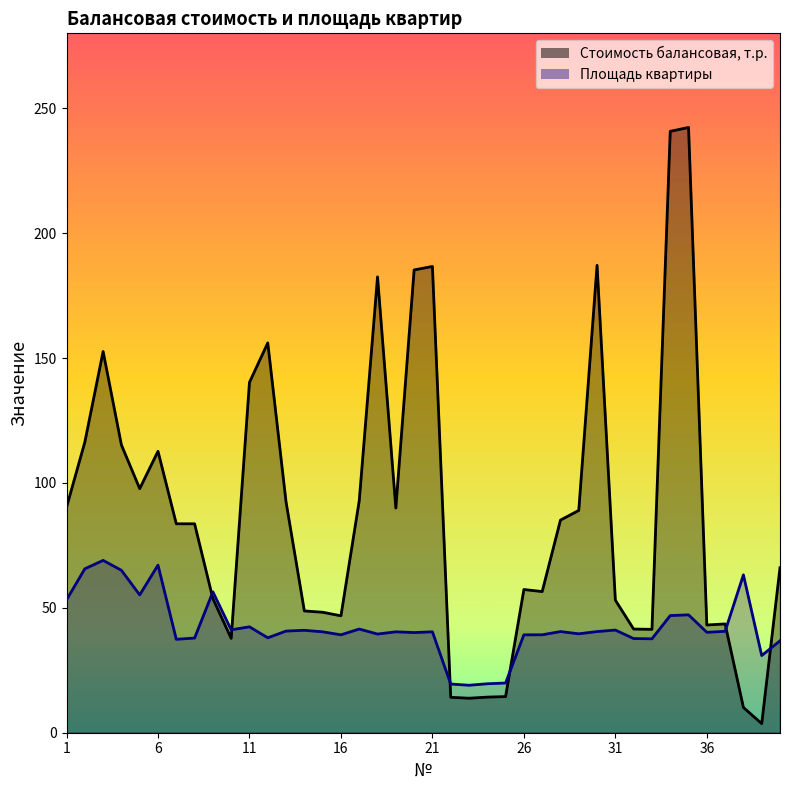

At which label does Площадь квартиры first exceed 40?

1